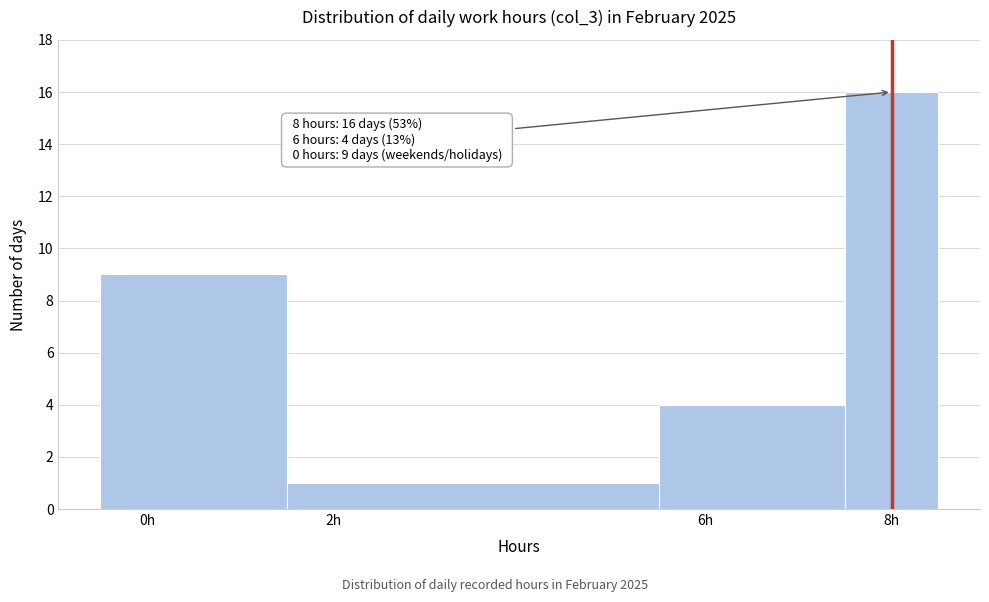

Which range on the x-axis has the tallest bar?

7.5 to 8.5